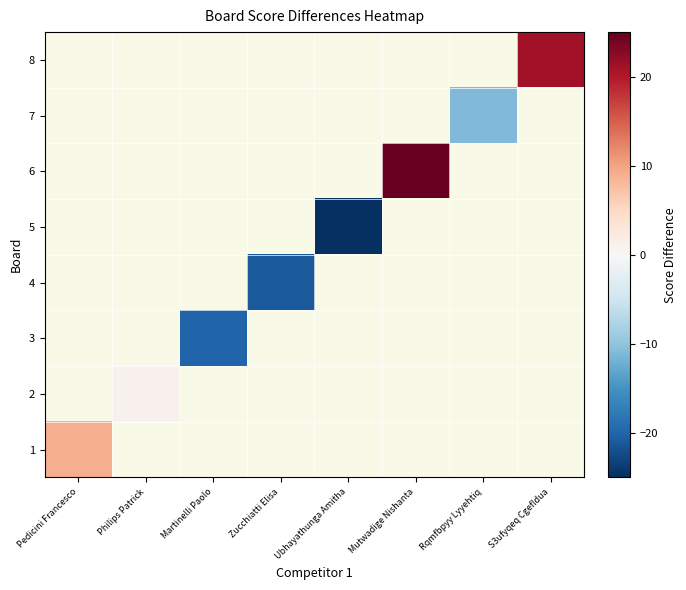

True or false: 3 has a value of -20.0 at Martinelli Paolo.

True